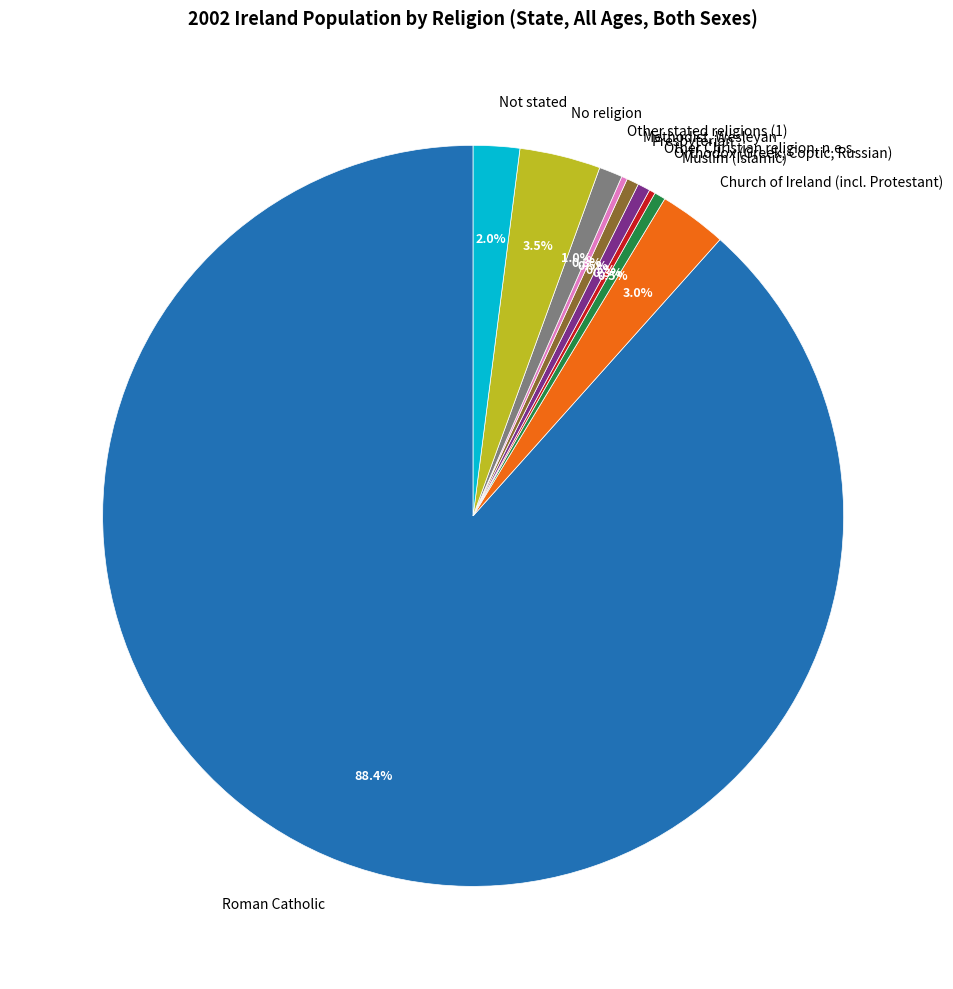

Is Presbyterian the majority of the pie?

No